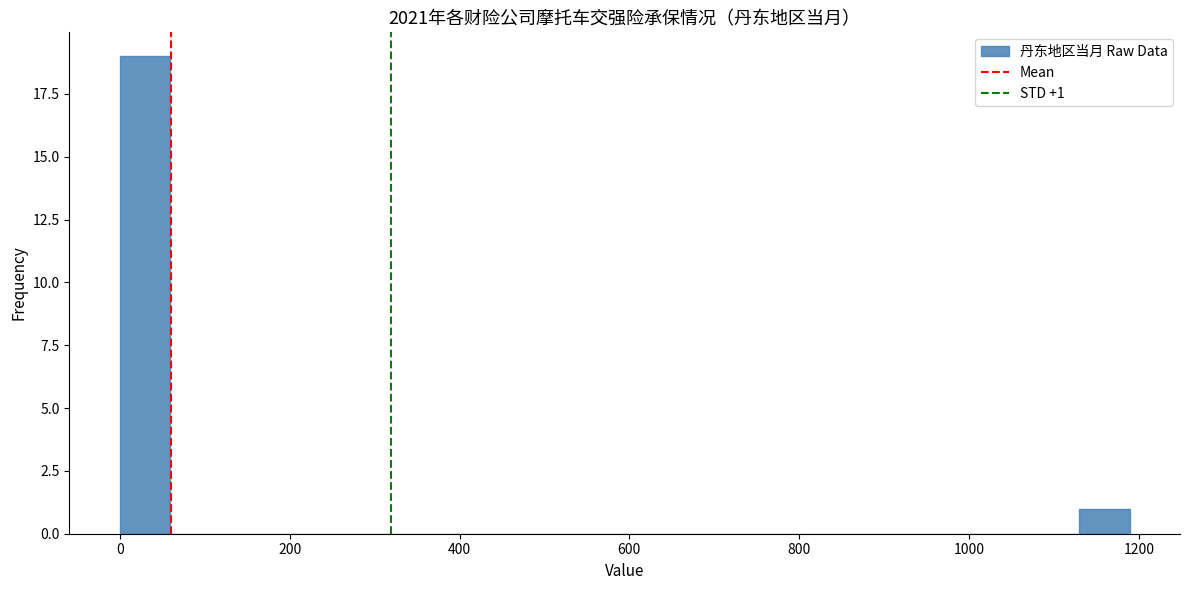

Around what value on the x-axis is the tallest bar? Give the approximate position of its centre, as read against the axis.

20